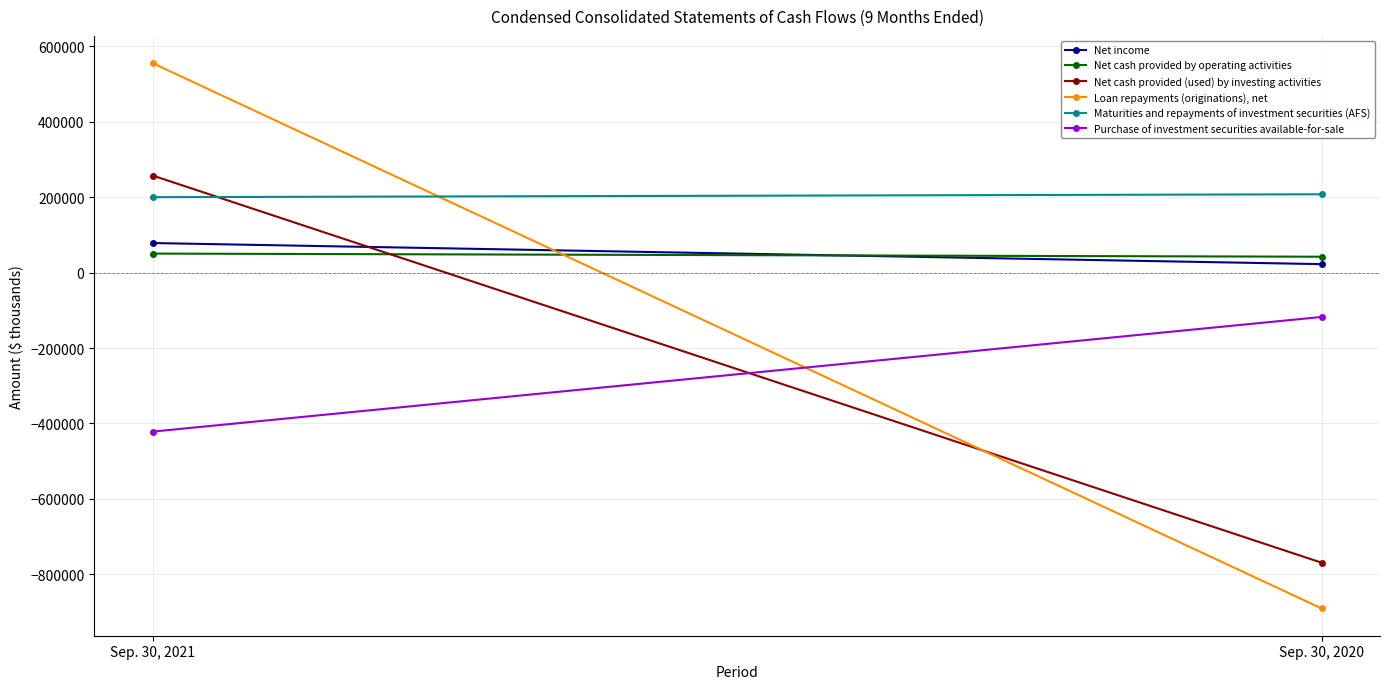

Which category has the highest value across all series?

Sep. 30, 2021